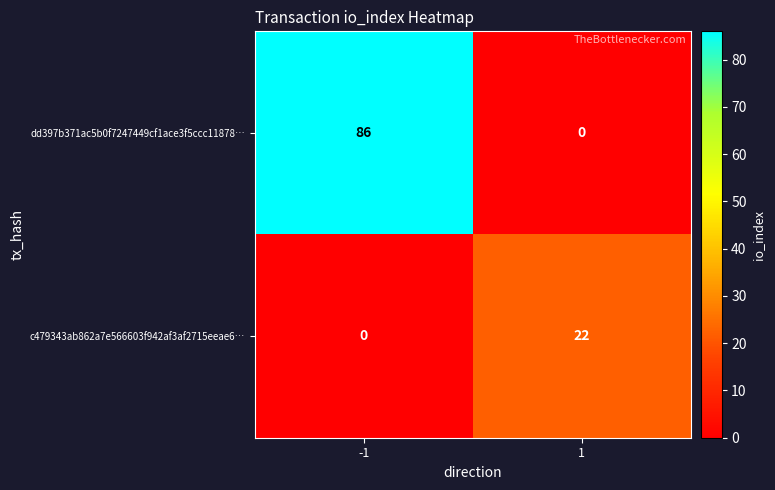

Which series has the largest total across all categories?

dd397b371ac5b0f7247449cf1ace3f5ccc11878…